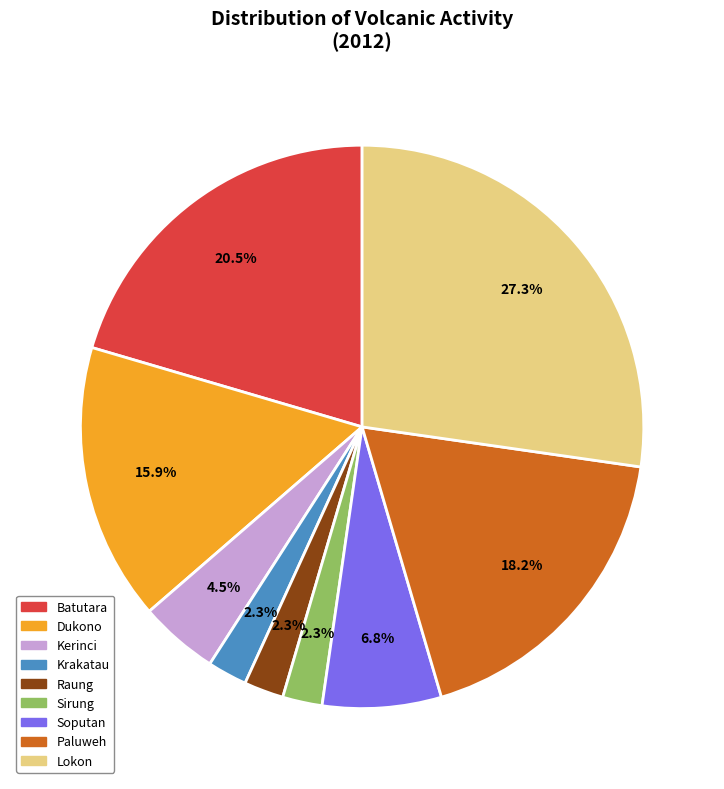

Which category has the biggest portion of the pie?

Lokon